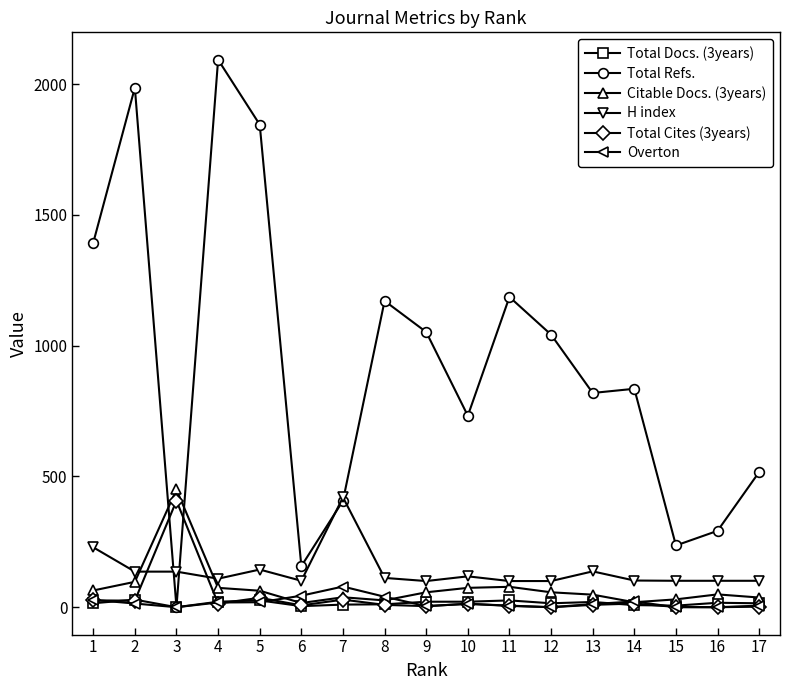

How many lines are shown in the chart?

6